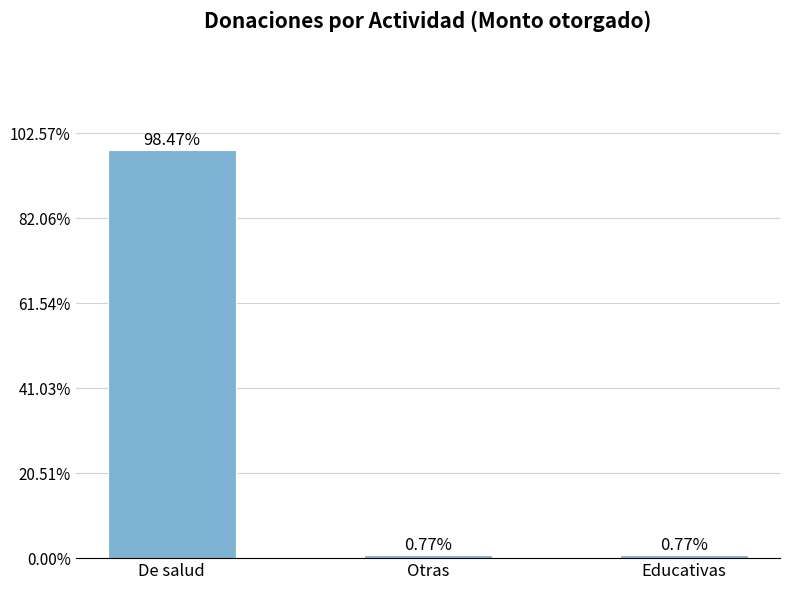

What is the average value?

33.3